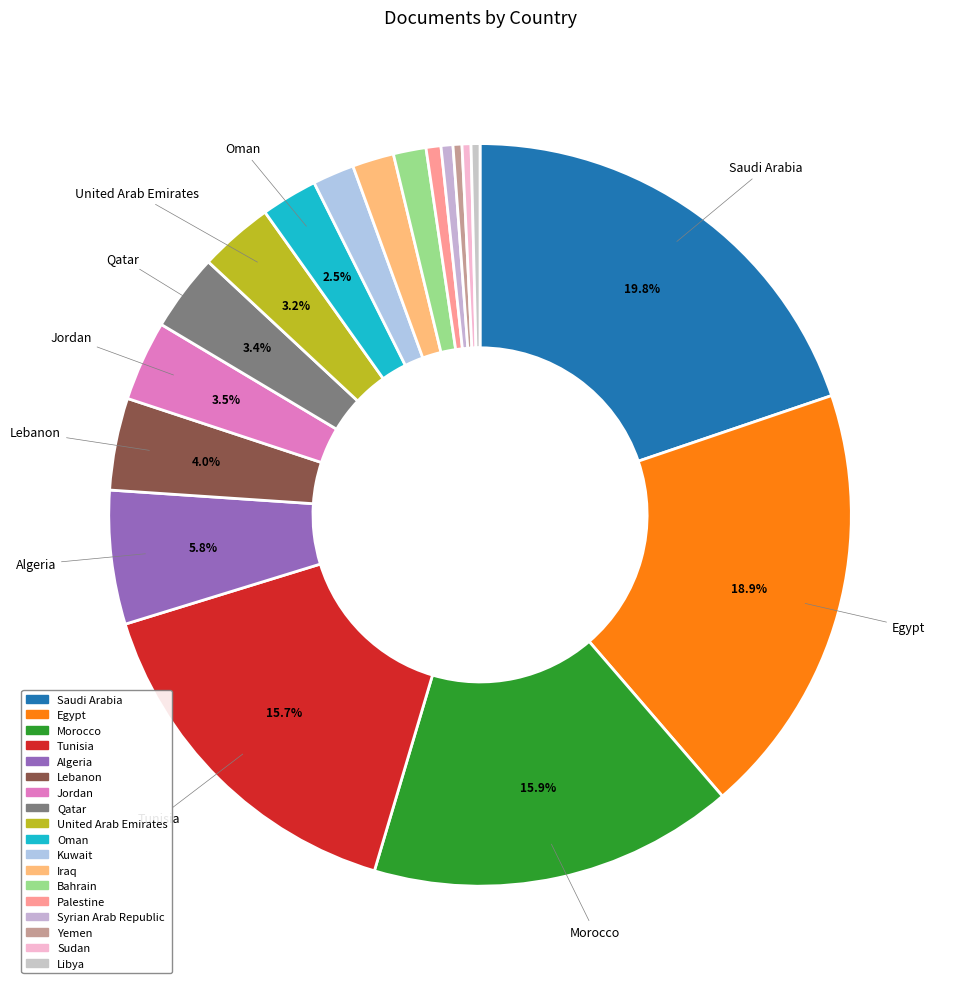

Does Sudan represent more than half of the total?

No